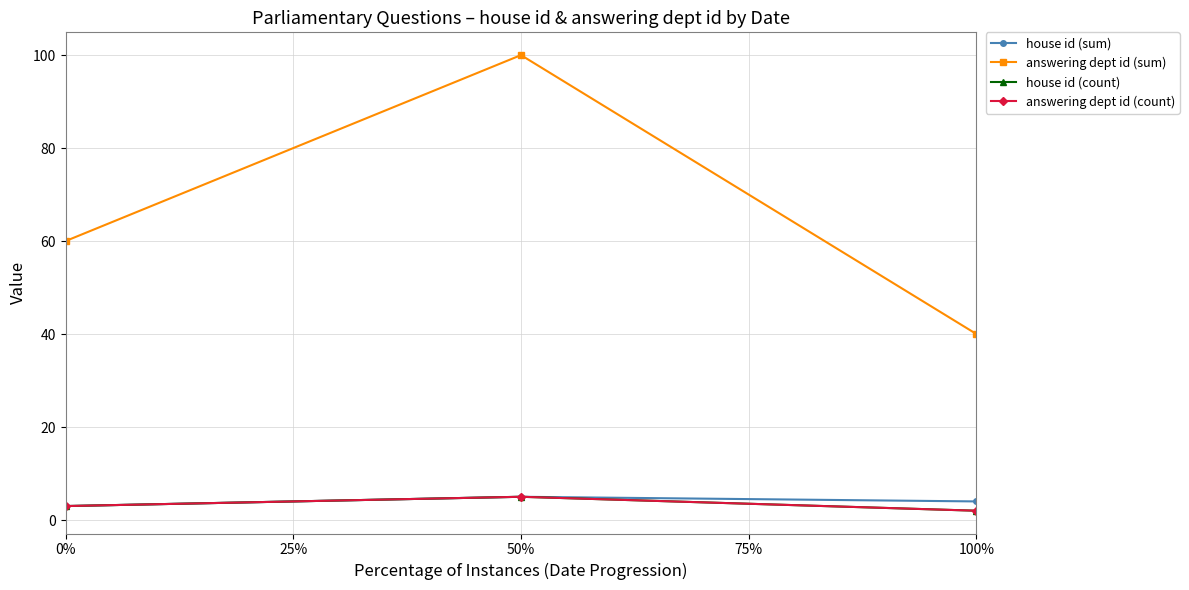

What is the minimum value shown in the chart?

2